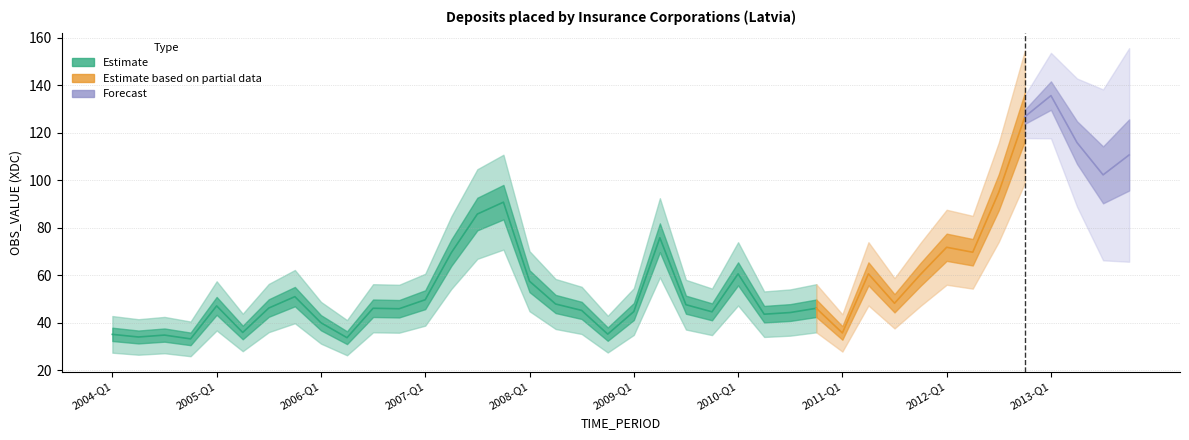

Rank the categories by value from lowest to highest.

2004-Q4, 2006-Q2, 2004-Q2, 2004-Q3, 2004-Q1, 2008-Q4, 2011-Q1, 2005-Q2, 2006-Q1, 2010-Q2, 2010-Q3, 2009-Q4, 2009-Q1, 2008-Q3, 2006-Q4, 2006-Q3, 2010-Q4, 2005-Q3, 2005-Q1, 2009-Q3, 2008-Q2, 2011-Q3, 2007-Q1, 2005-Q4, 2008-Q1, 2011-Q4, 2010-Q1, 2011-Q2, 2007-Q2, 2012-Q2, 2012-Q1, 2009-Q2, 2007-Q3, 2007-Q4, 2012-Q3, 2013-Q3, 2013-Q4, 2013-Q2, 2012-Q4, 2013-Q1